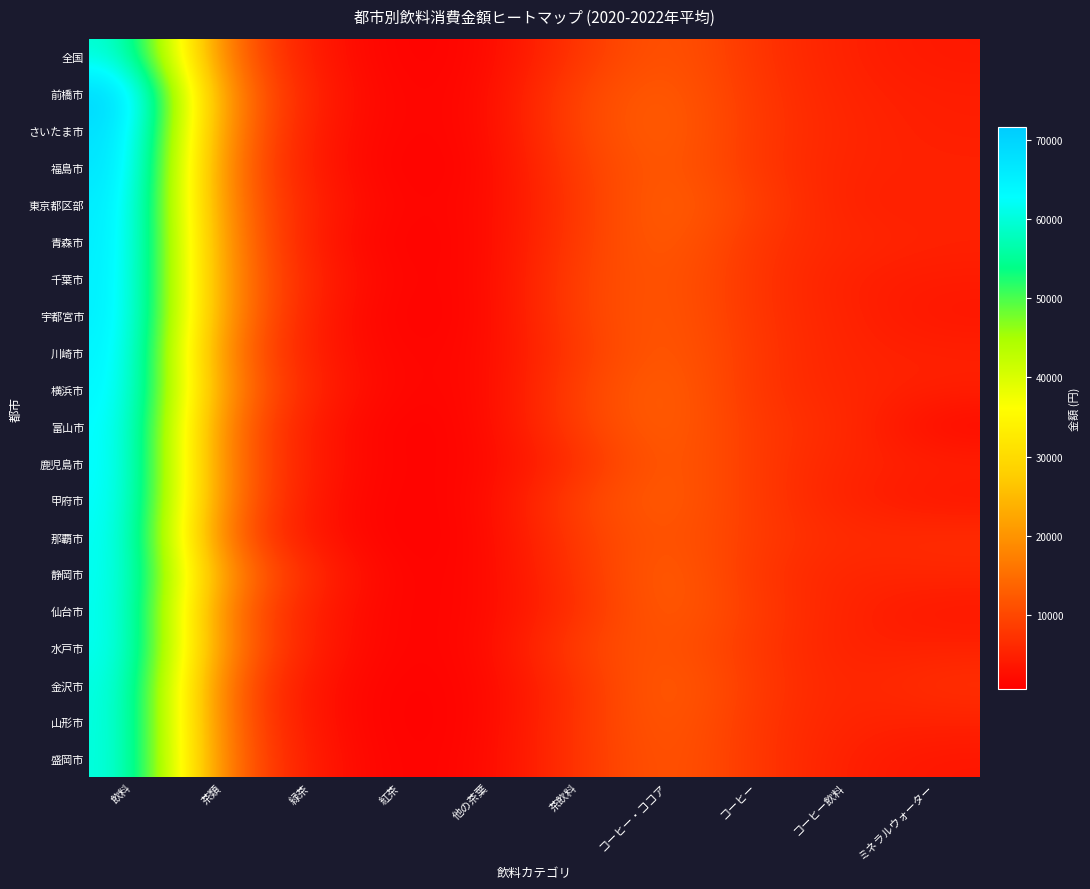

Which has a higher value, 紅茶 or 緑茶?

緑茶